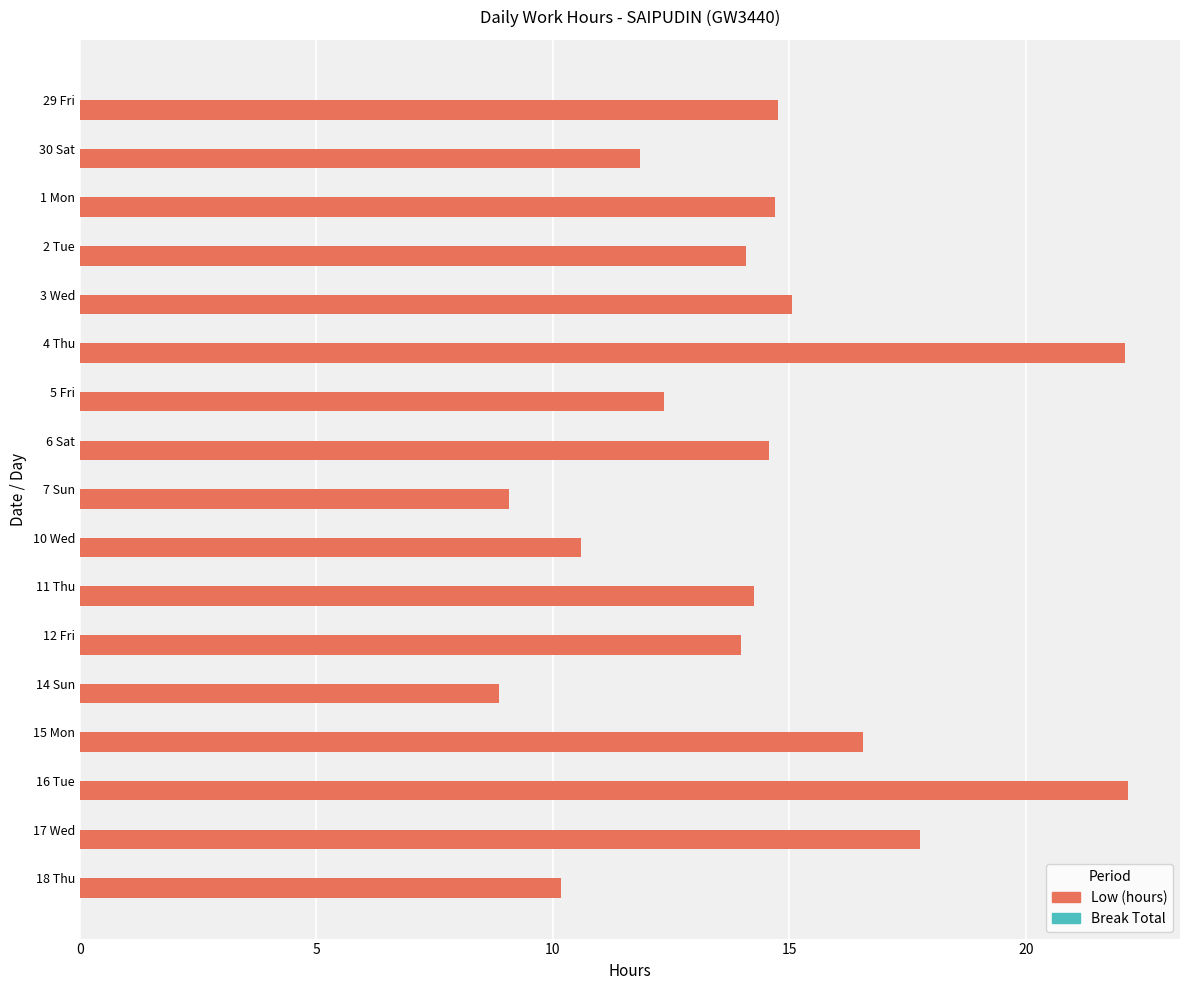

What is the label of the 11th bar from the bottom?

5 Fri